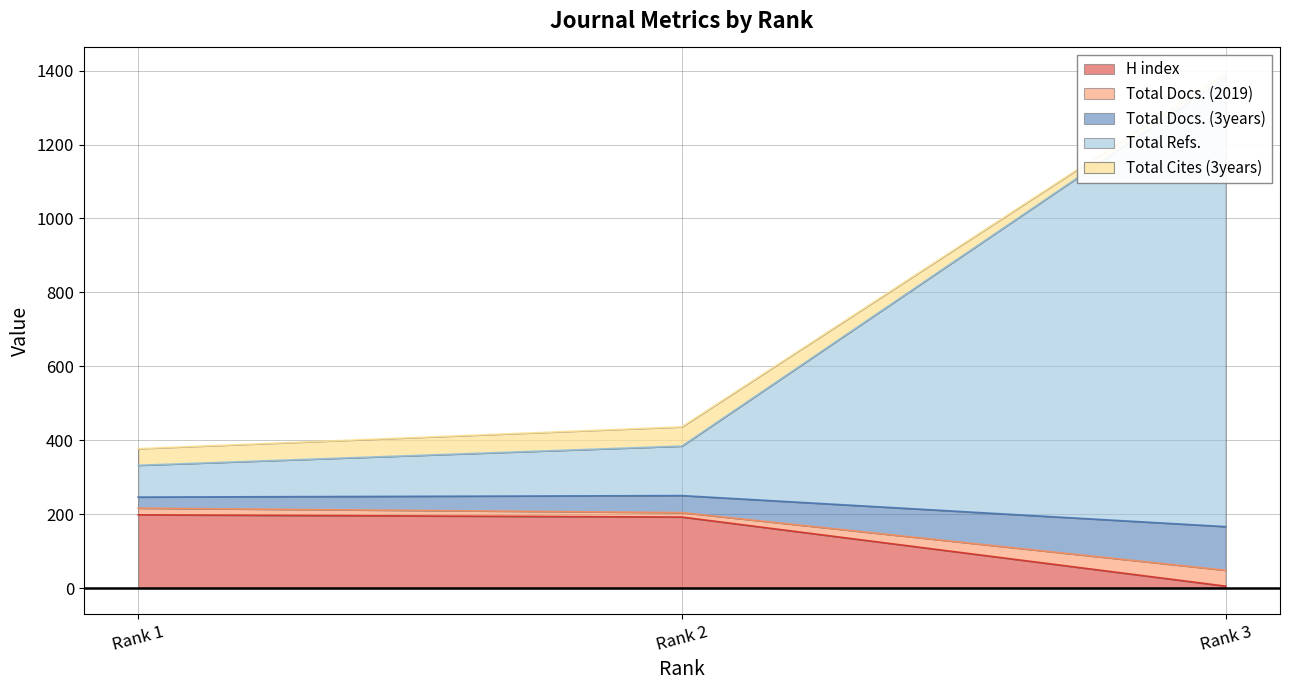

The value of H index at Rank 1 is 198. True or false?

True